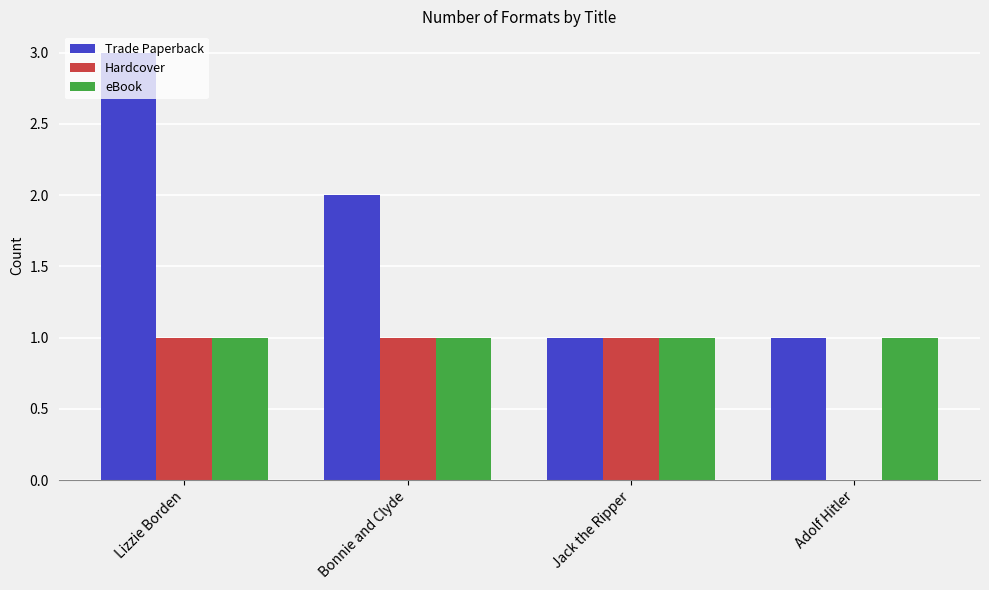

Reading left to right, transcribe all the data shown in this chart.

Trade Paperback: 3	2	1	1
Hardcover: 1	1	1	0
eBook: 1	1	1	1